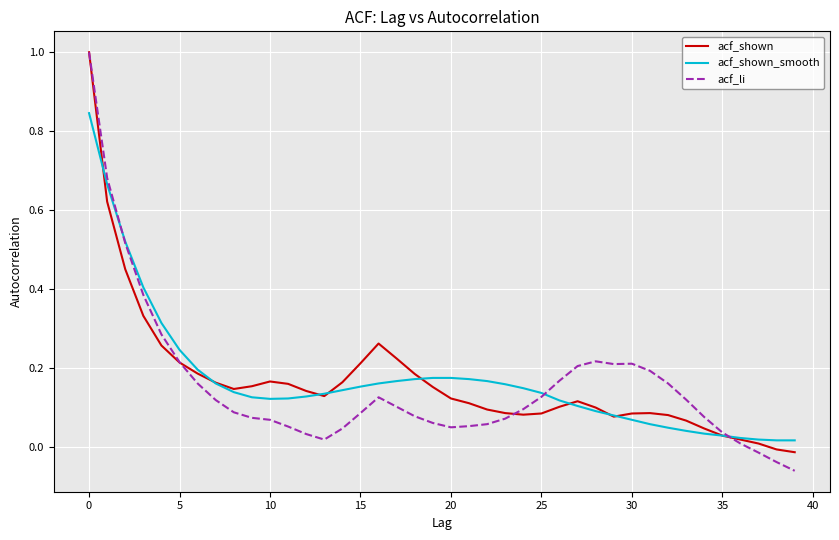

What is the highest value of the acf_shown series?

1.0